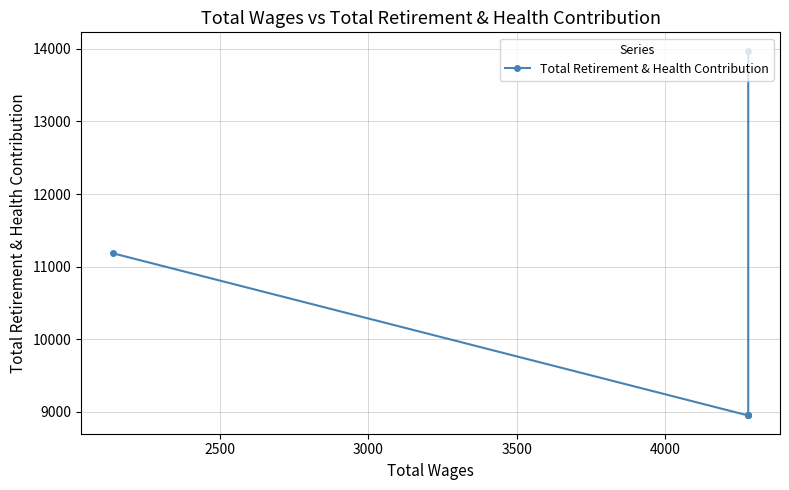

Reading right to left, extract all data points from this chart.

11183	8946	8946	8946	13978